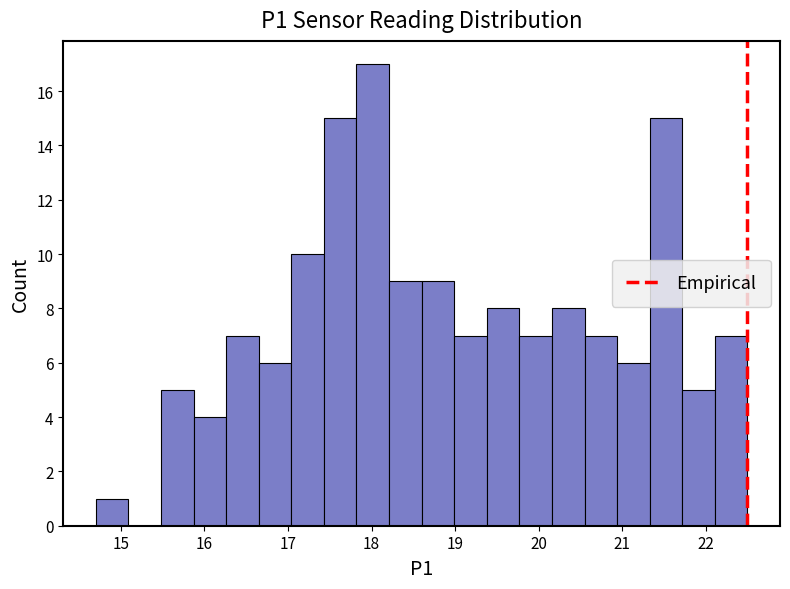

Read against the x-axis, roughly where is the centre of the tallest bar?

18.0